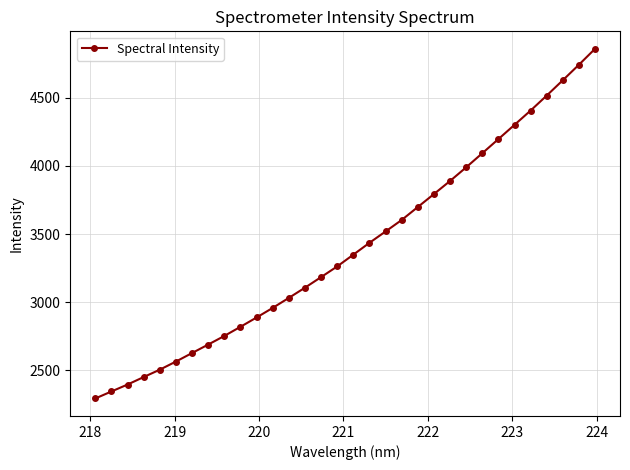

True or false: there are more than 2 points higher than both neighbors.

False